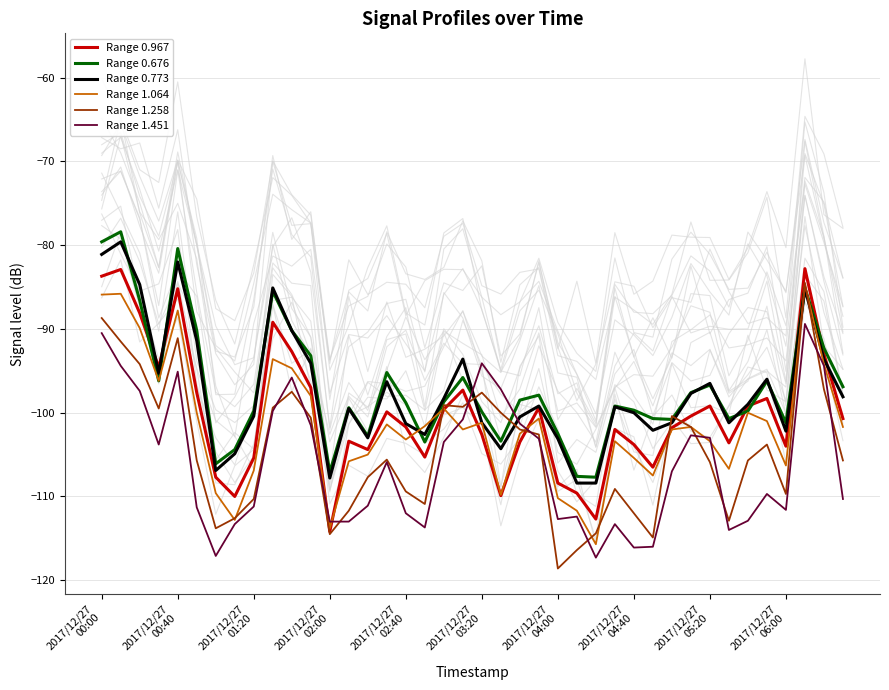

What is the average value of the Range 0.773 series?

-97.4